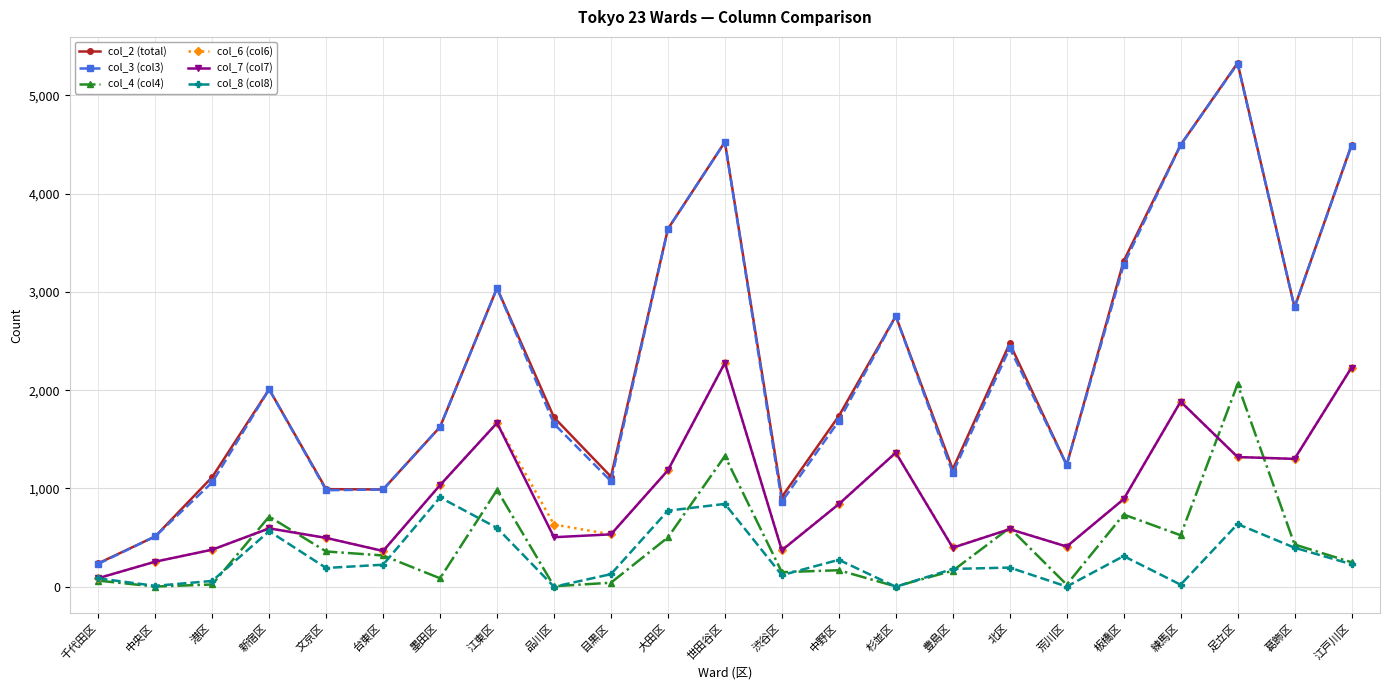

What is the sum of the col_3 (col3) values at 渋谷区 and 北区?

3295